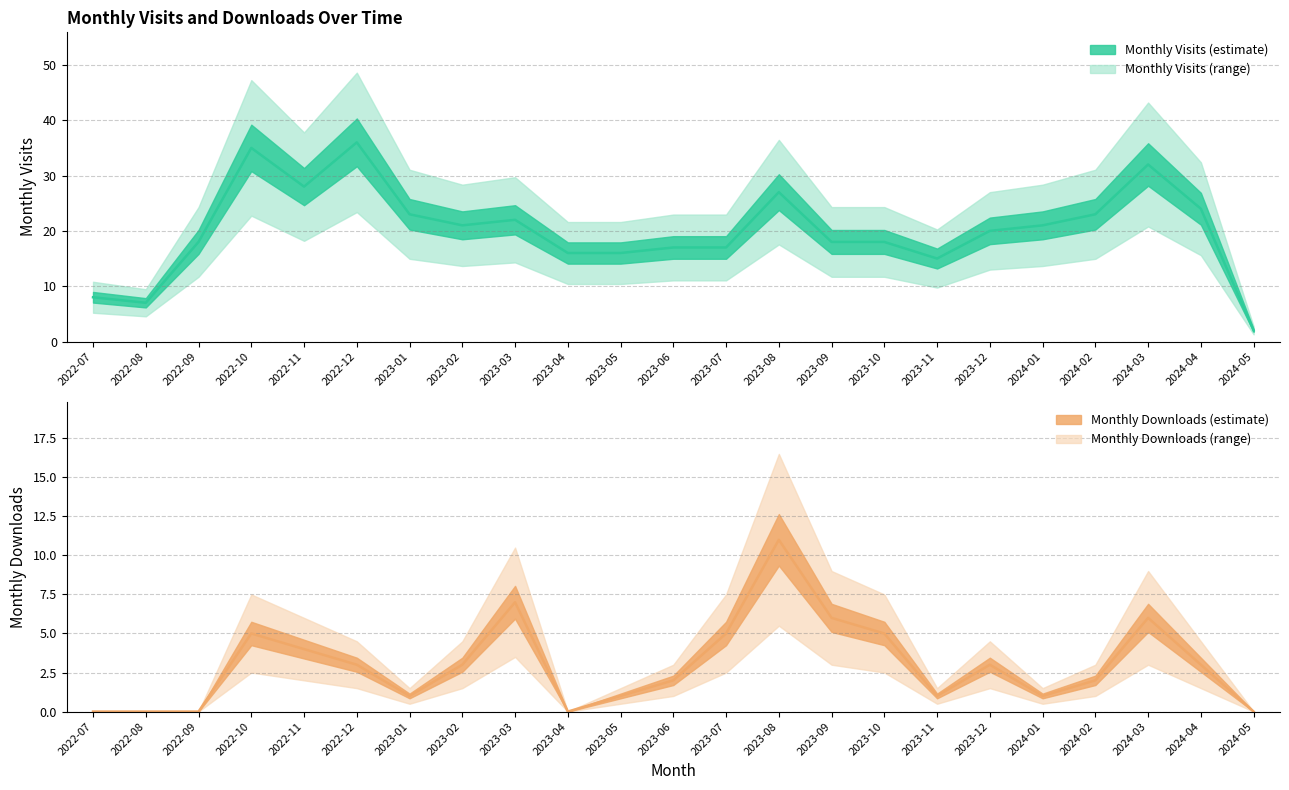

Rank the categories by monthly_download_resource value from highest to lowest.

2023-08, 2023-03, 2023-09, 2024-03, 2022-10, 2023-07, 2023-10, 2022-11, 2022-12, 2023-02, 2023-12, 2024-04, 2023-06, 2024-02, 2023-01, 2023-05, 2023-11, 2024-01, 2022-07, 2022-08, 2022-09, 2023-04, 2024-05